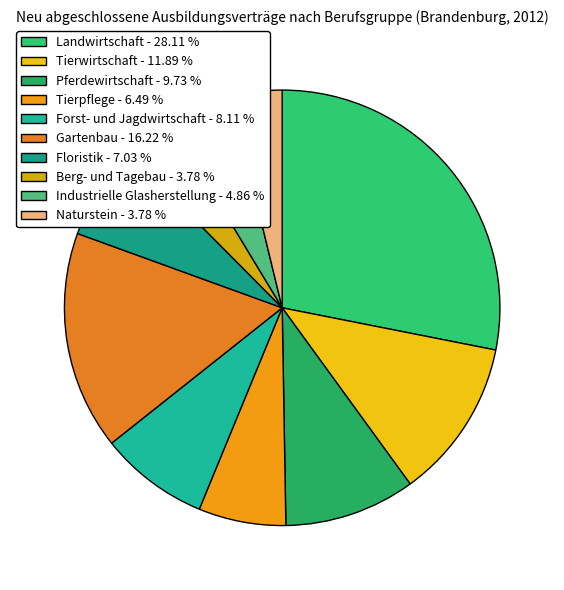

Rank the categories by value from lowest to highest.

Berg- und Tagebau, Naturstein, Industrielle Glasherstellung, Tierpflege, Floristik, Forst- und Jagdwirtschaft, Pferdewirtschaft, Tierwirtschaft, Gartenbau, Landwirtschaft